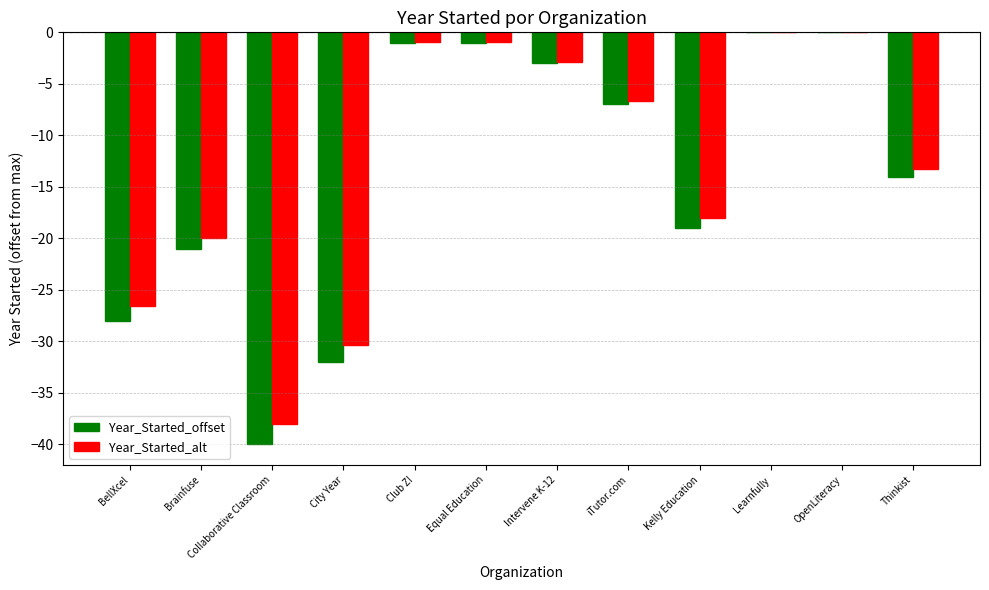

Which series changed the most between City Year and iTutor.com?

Year_Started_offset